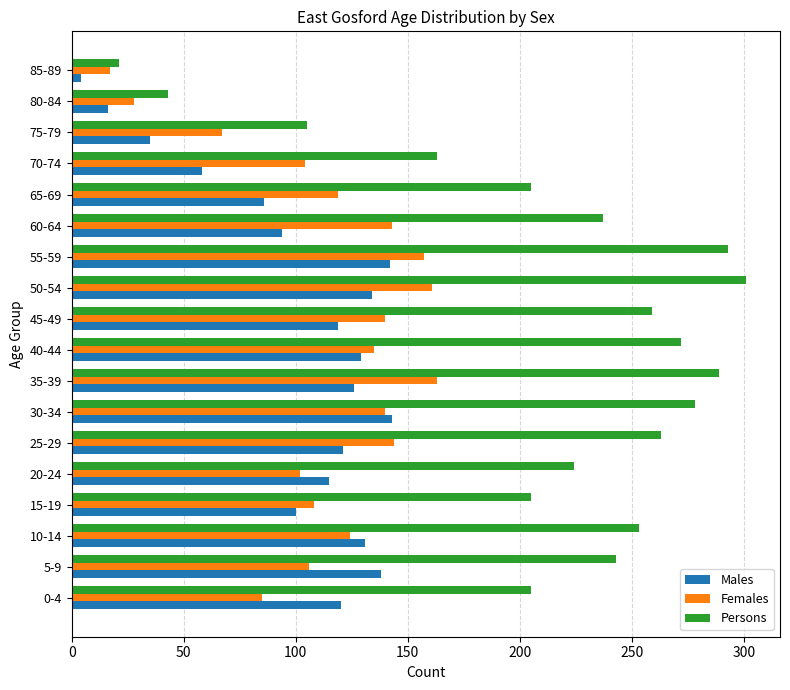

What is the difference between the maximum and second lowest values in the Females series?

135